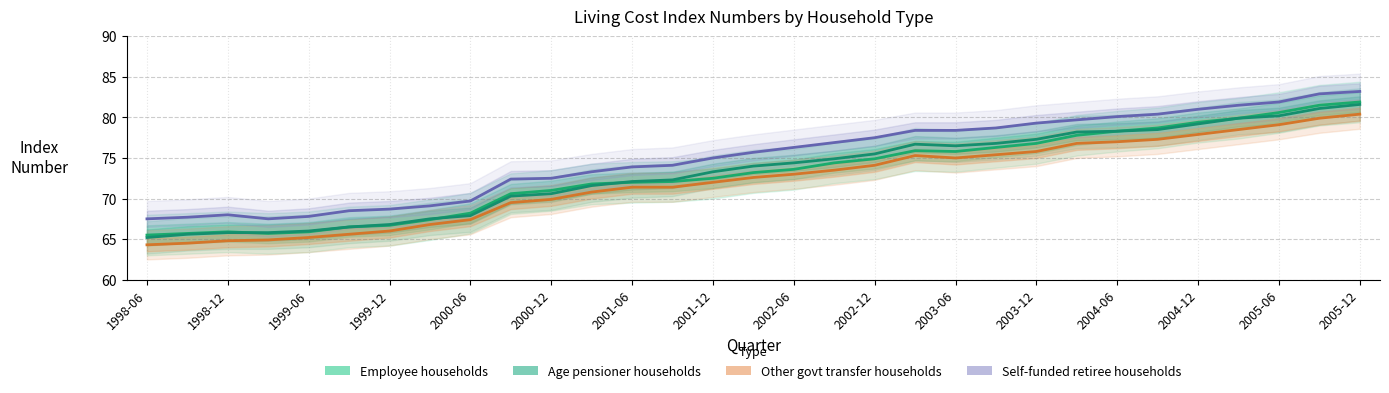

What is the difference between the second highest and second lowest values in the Employee households series?

15.8